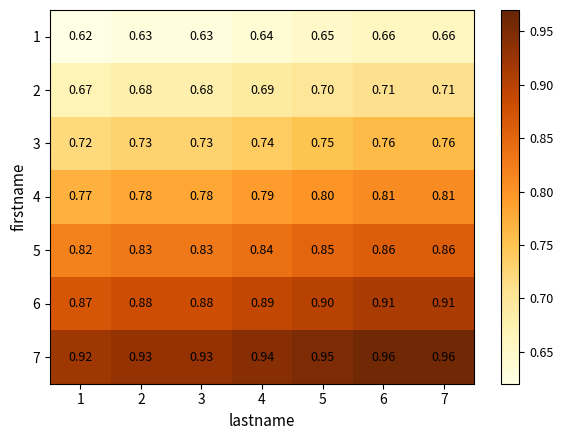

Is the value of 3 at 2 greater than the value of 7 at 1?

No